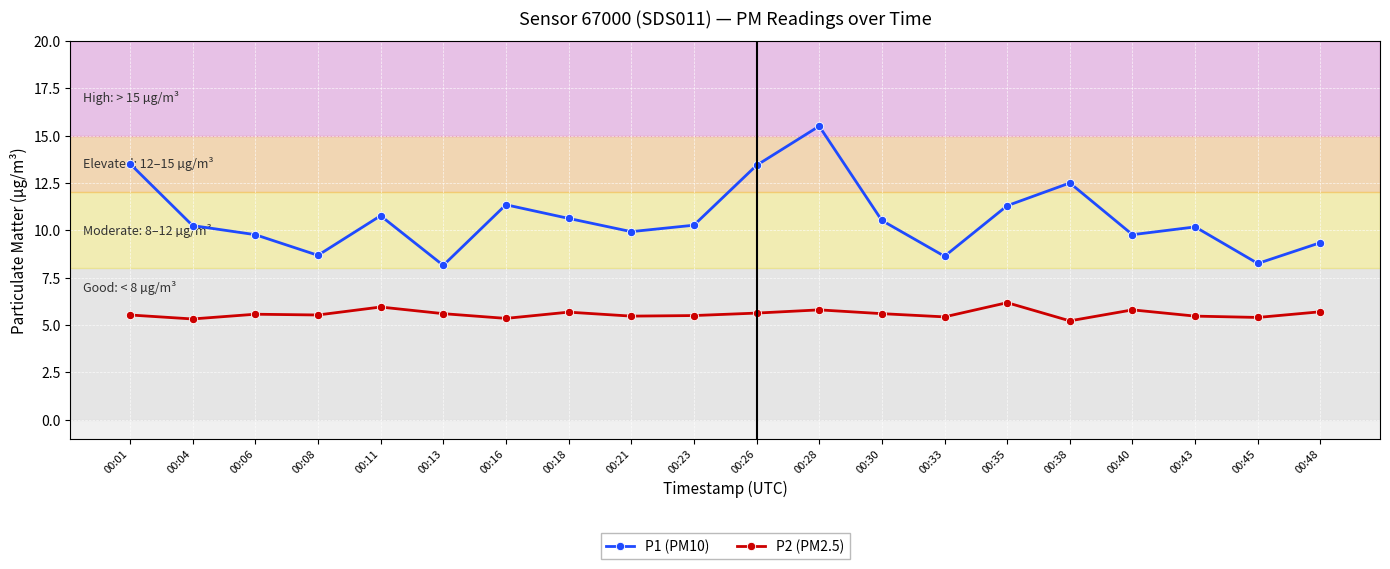

Is the value of P1 (PM10) at 00:45 greater than the value of P2 (PM2.5) at 00:28?

Yes